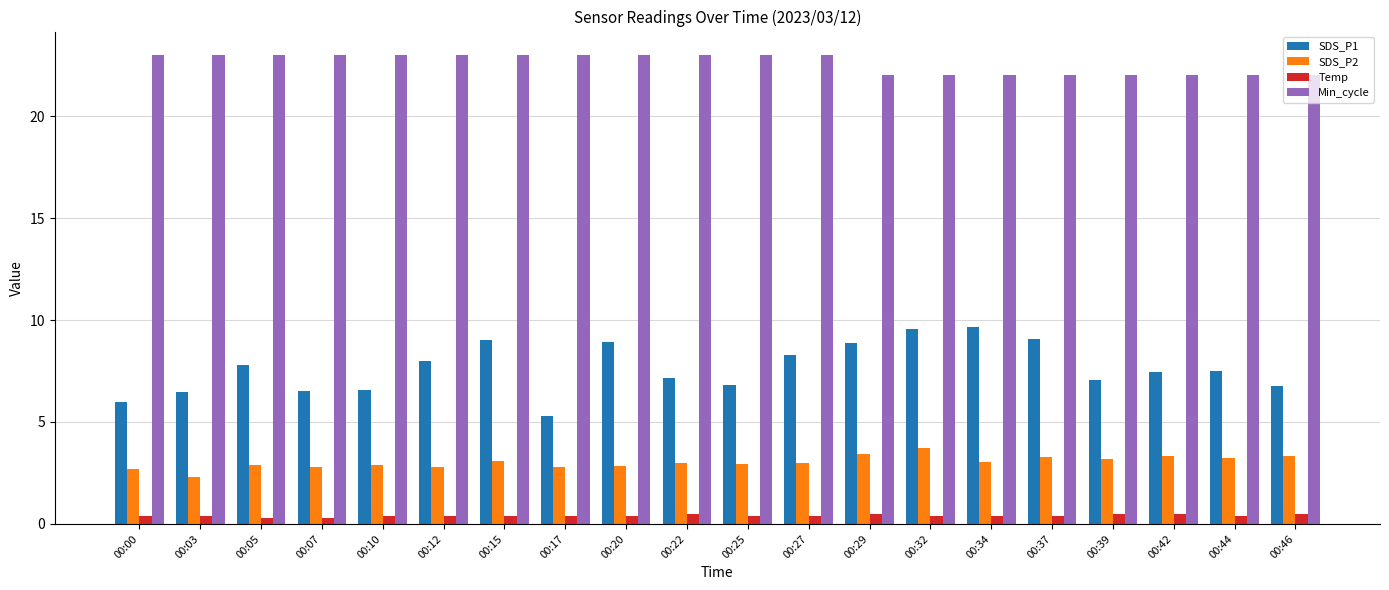

How many groups of bars are there?

20